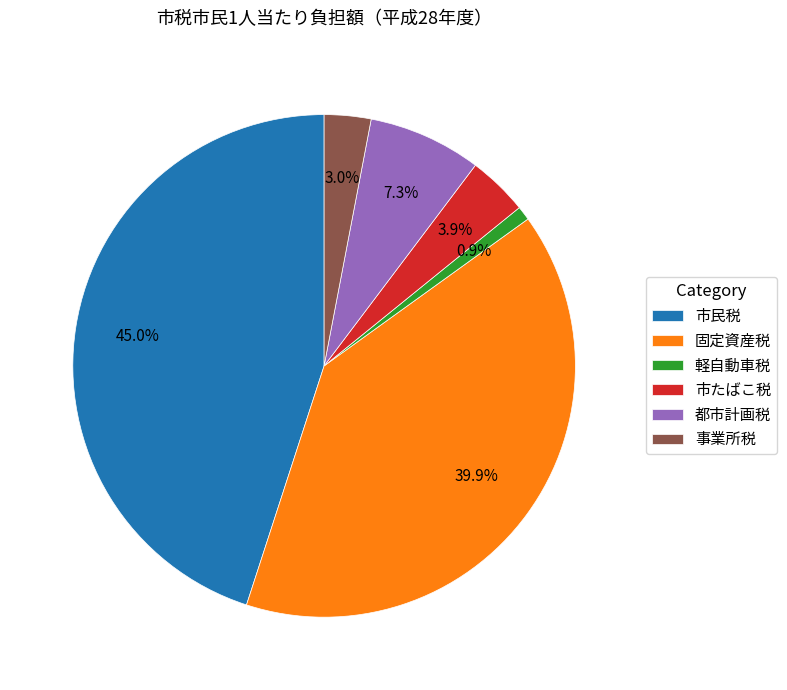

To the nearest percent, what is the average slice percentage?

17%